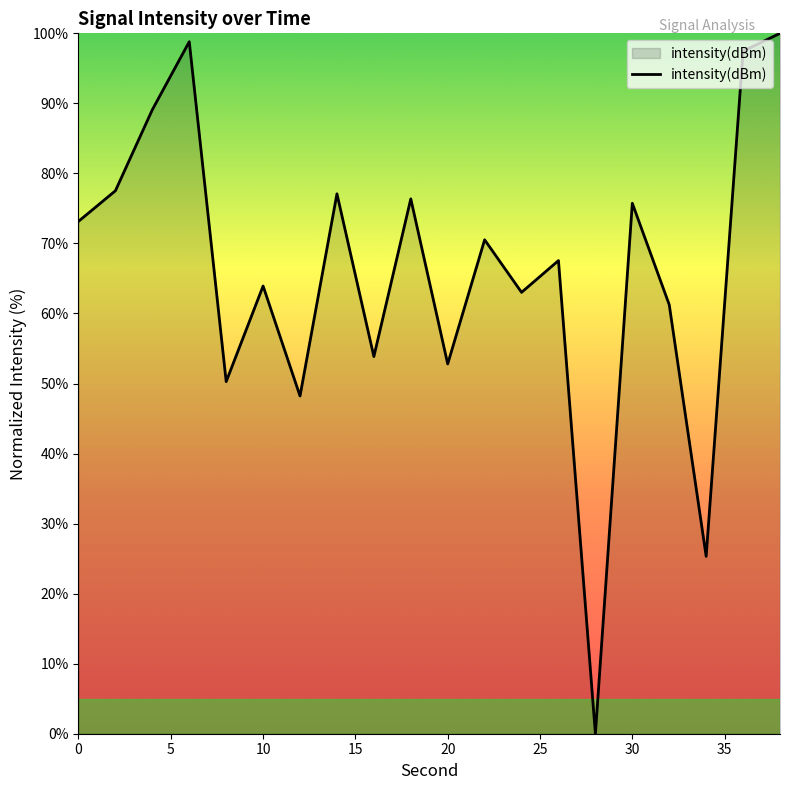

How many values are above zero?

19